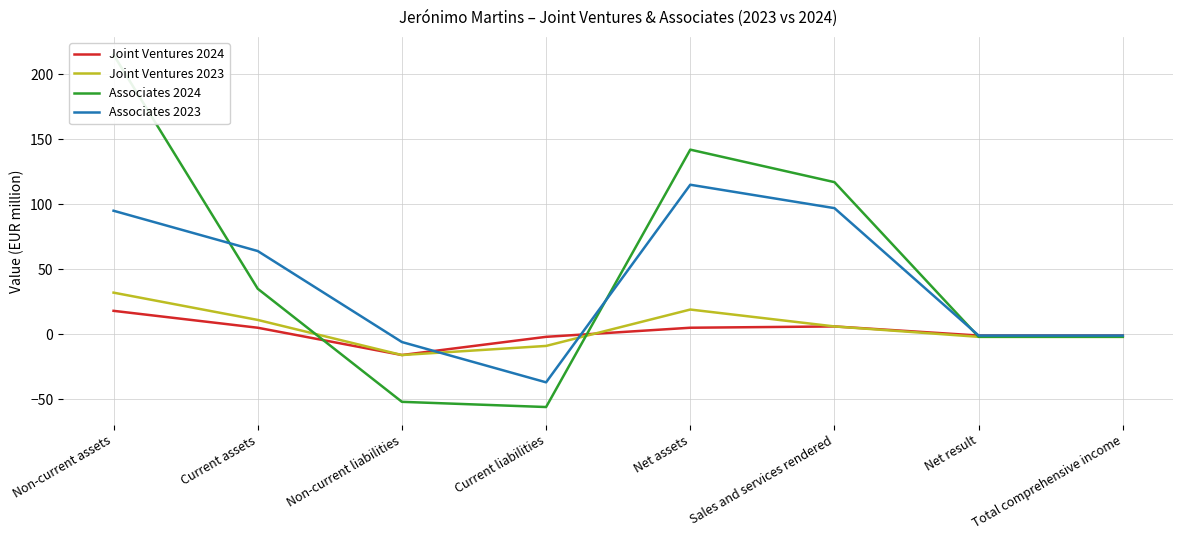

Does the chart display data point markers on the line(s)?

No